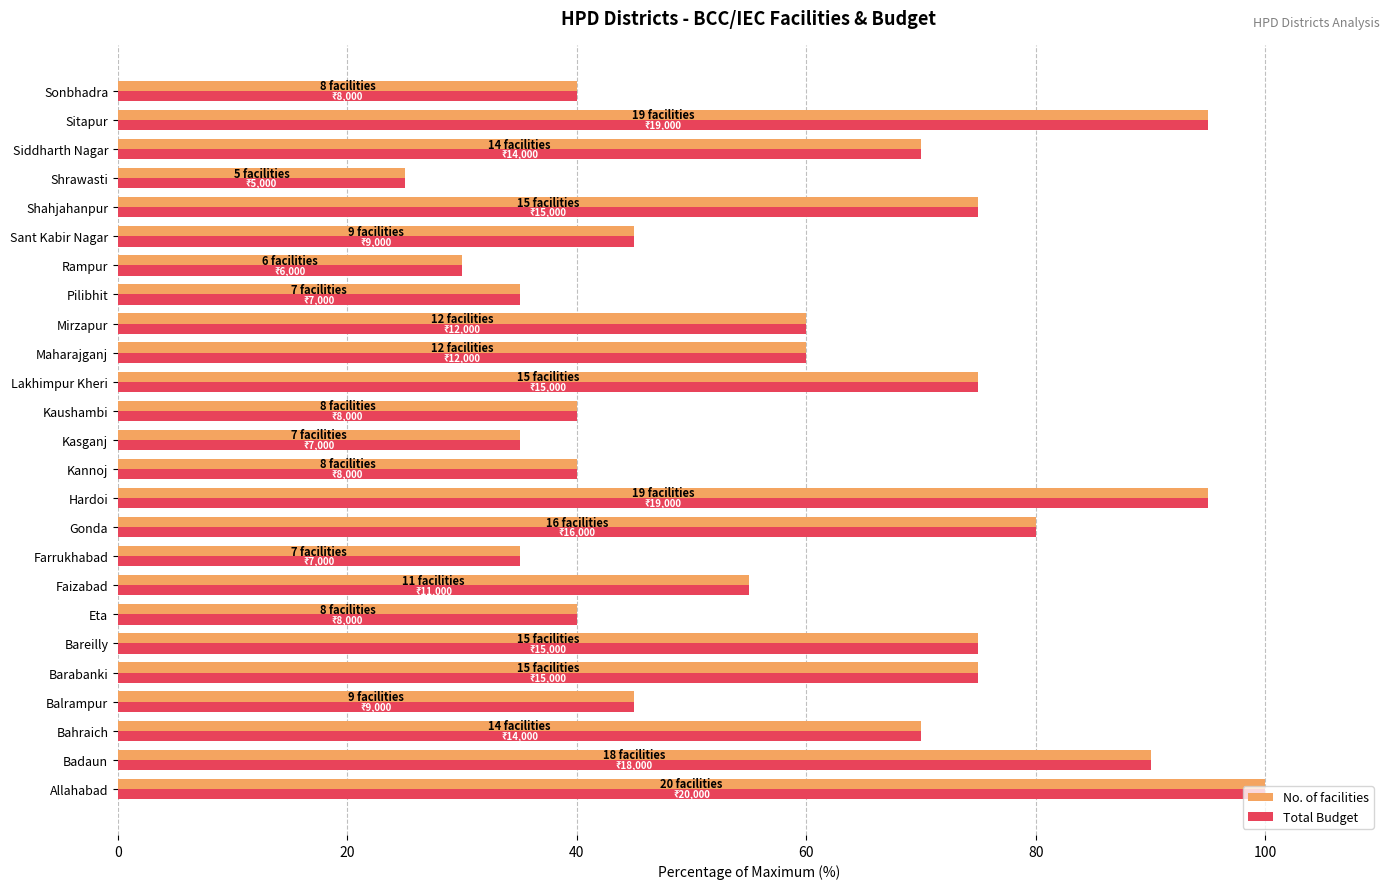

Is the value of No. of facilities at Faizabad greater than the value of Total Budget at Gonda?

No